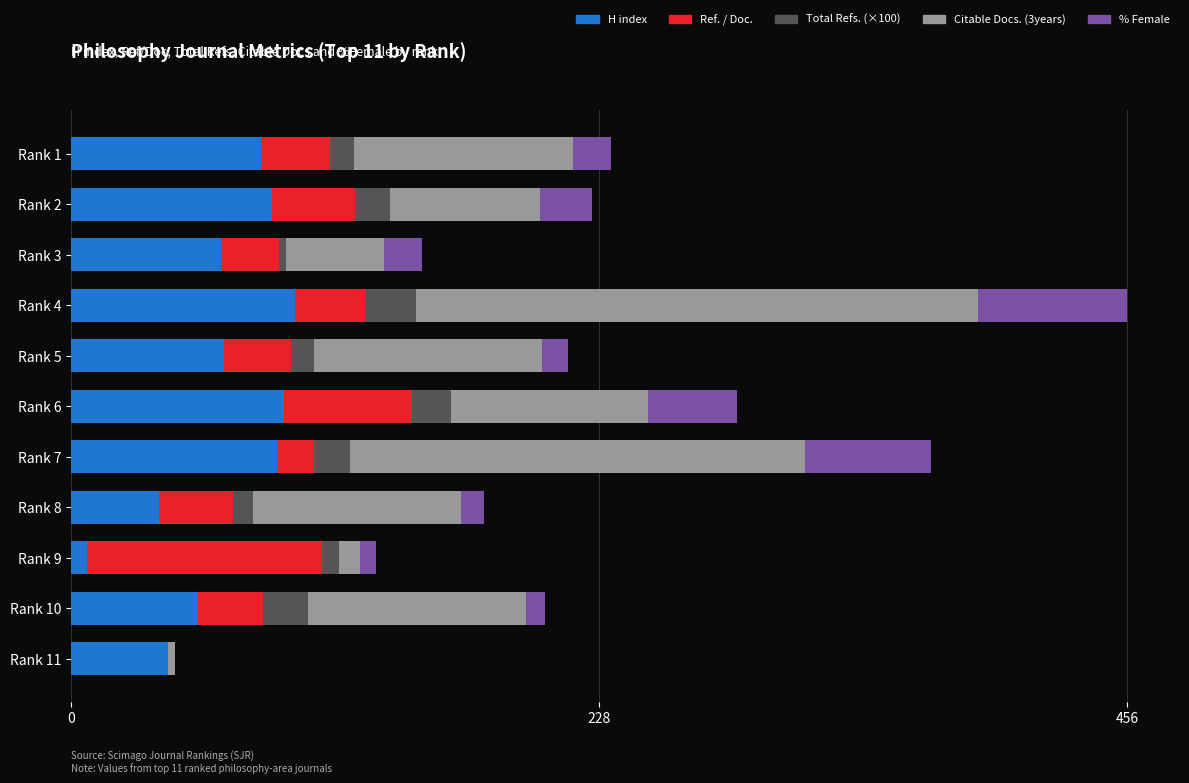

What is the sum of all H index values?

720.0